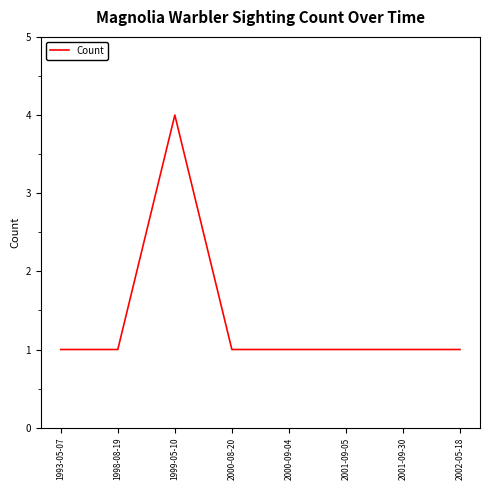

What position from the left is 1998-08-19?

2